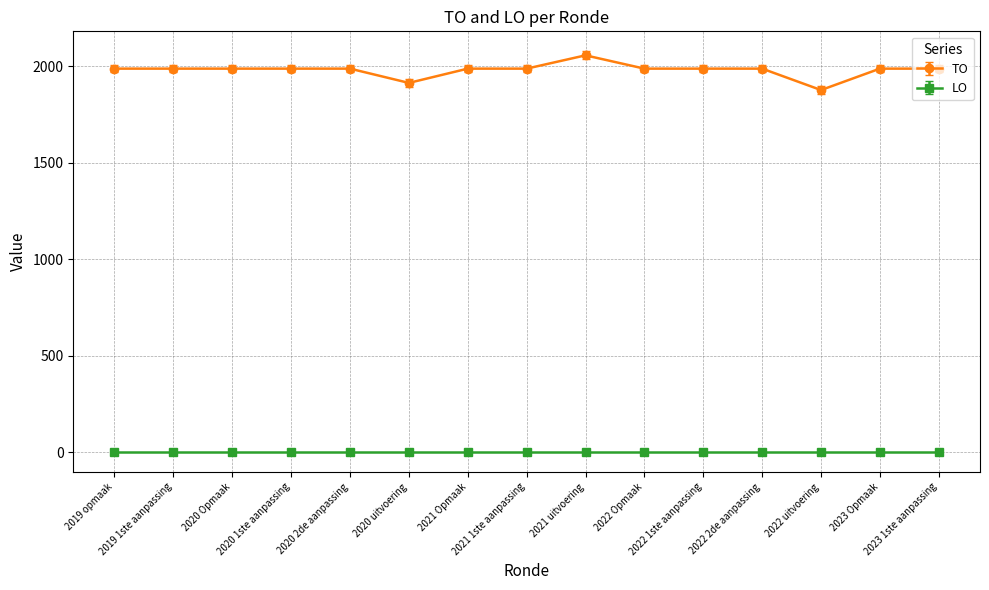

What is the difference between the second highest and minimum values in the TO series?

111